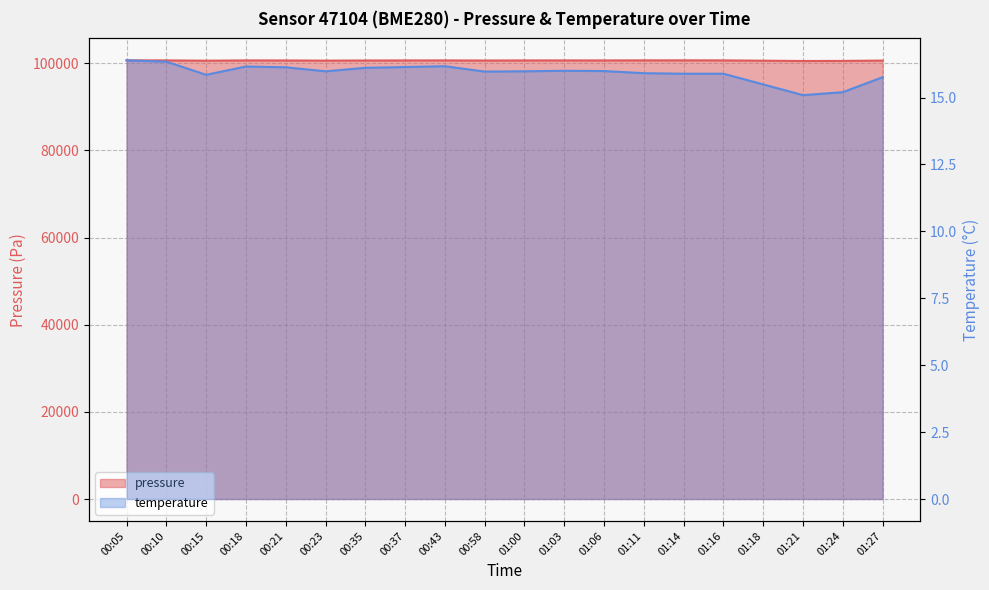

What is the lowest value of the temperature series?

15.1